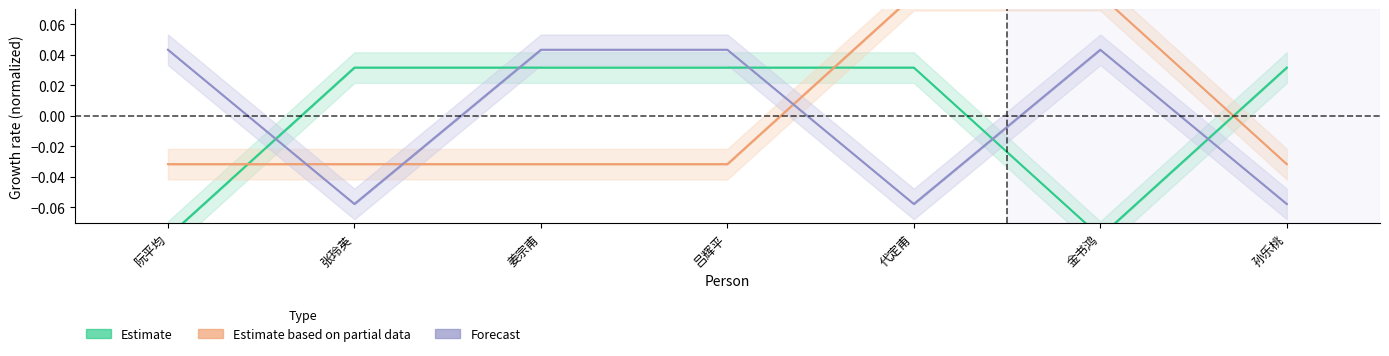

Which label corresponds to the smallest value in the chart?

阮平均